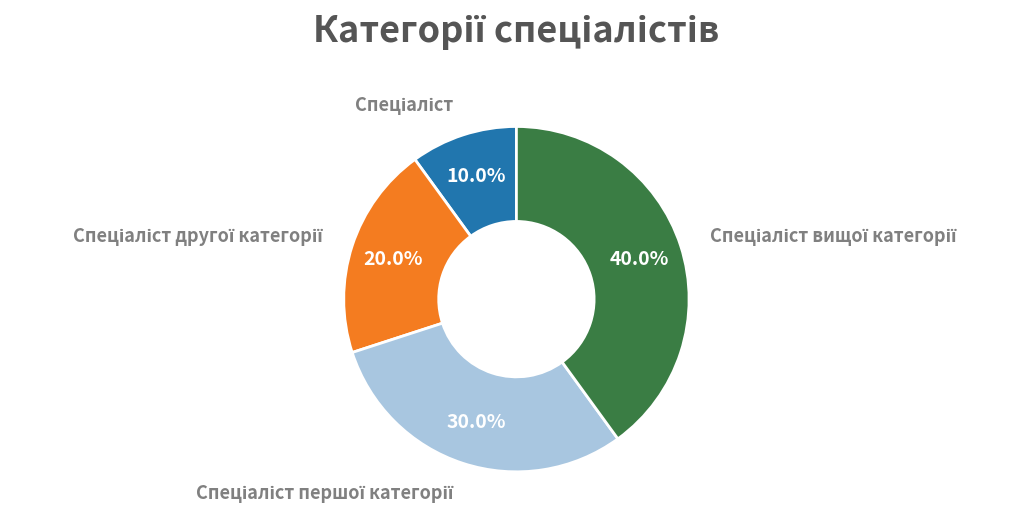

Is there any slice that represents more than half of the pie?

No